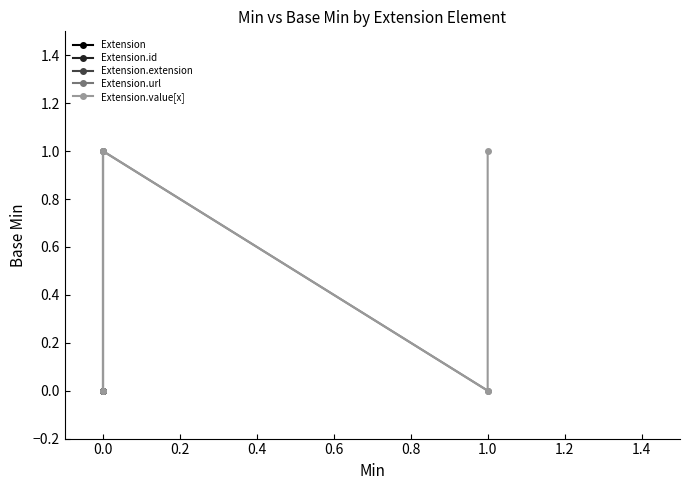

At which category does the data reach its first local valley?

1.0